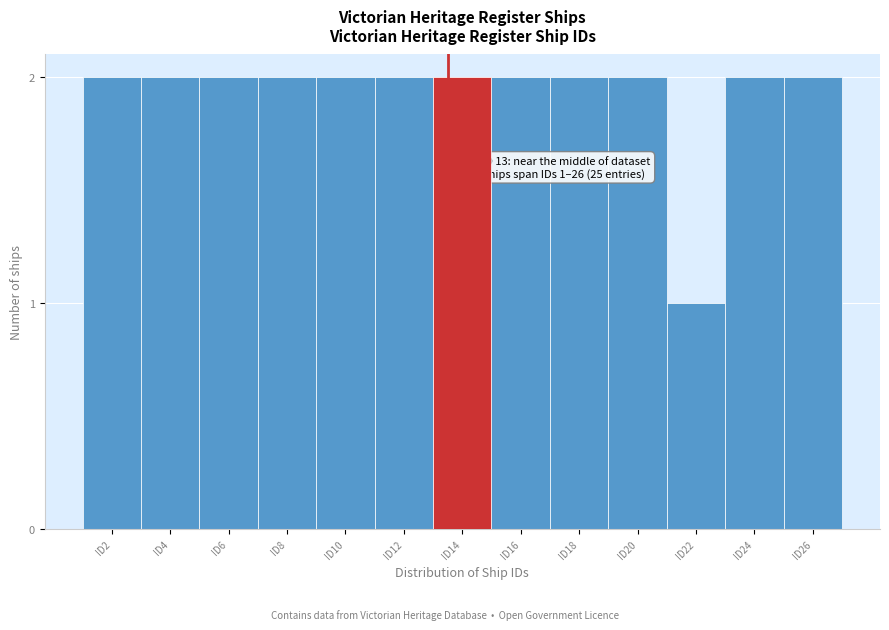

Reading left to right, list all the values displayed in this chart.

ID2=2	ID4=2	ID6=2	ID8=2	ID10=2	ID12=2	ID14=2	ID16=2	ID18=2	ID20=2	ID22=1	ID24=2	ID26=2